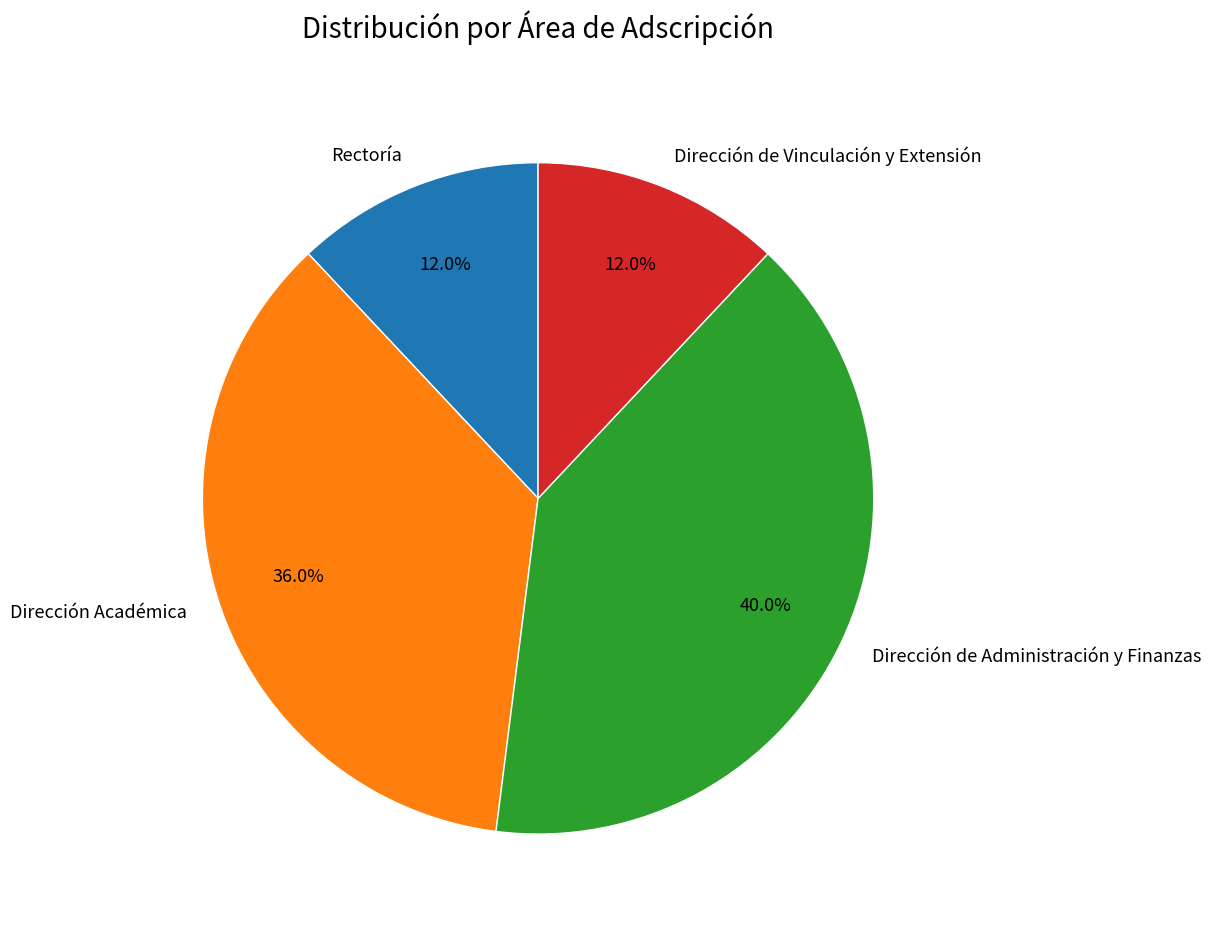

What is the ratio of the value at Dirección de Vinculación y Extensión to the value at Dirección Académica?

0.3